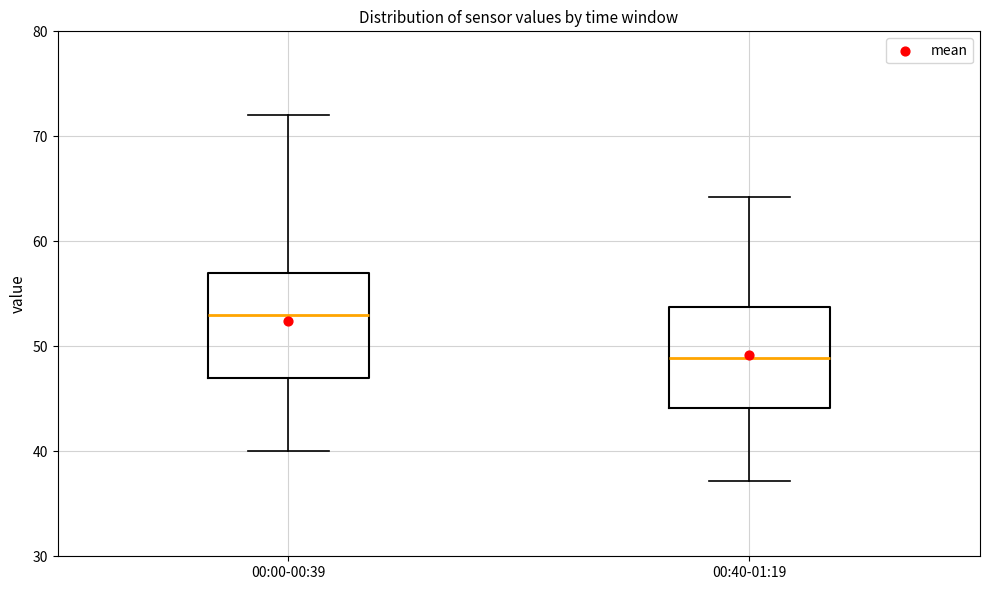

Where does the lower whisker of the box for 00:40-01:19 end on the y-axis? The values are not printed on the chart, so give them approximately, as read against the axis.

37